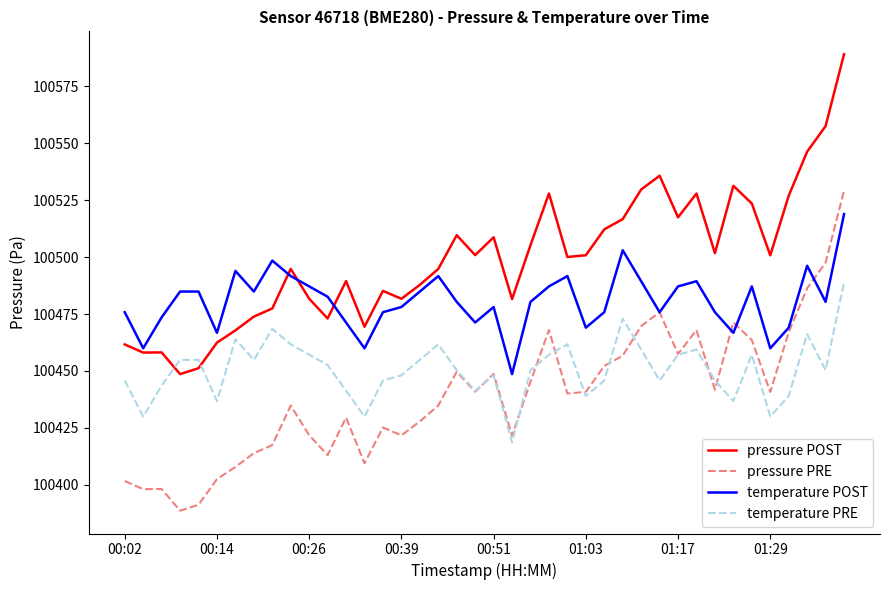

What is the maximum value shown in the chart?

100589.2